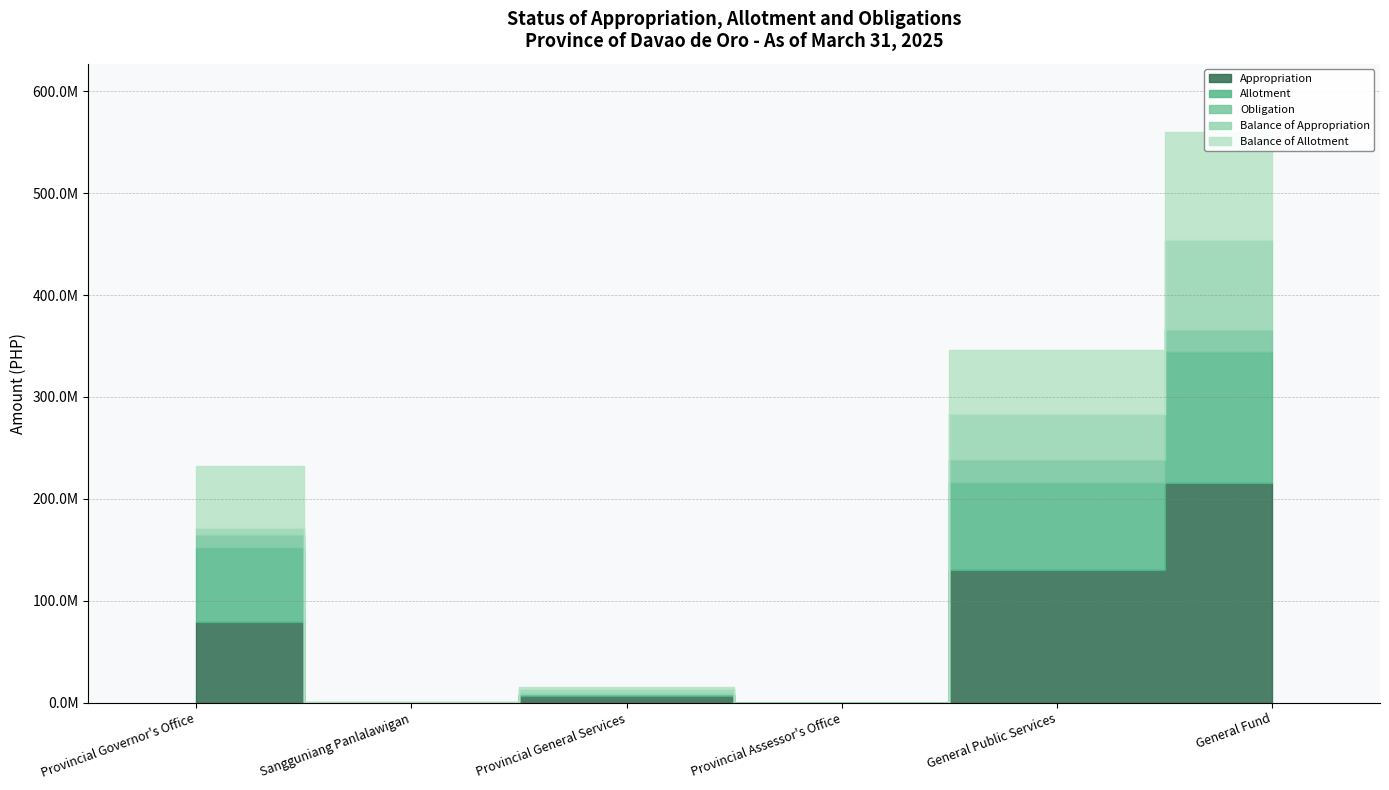

At which label is Balance of Allotment closest to 52985065?

Provincial Governor's Office